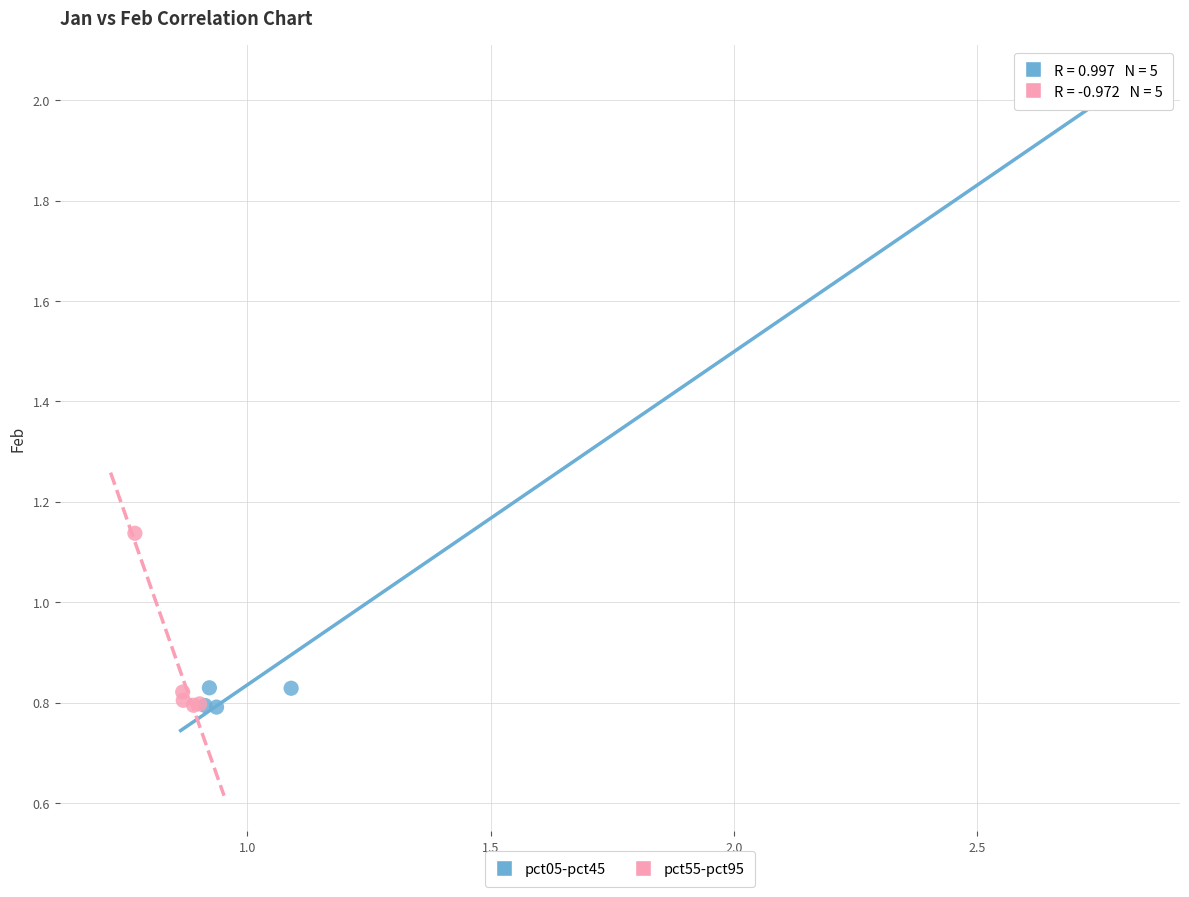

Which series has the widest spread of Y values?

pct05-pct45